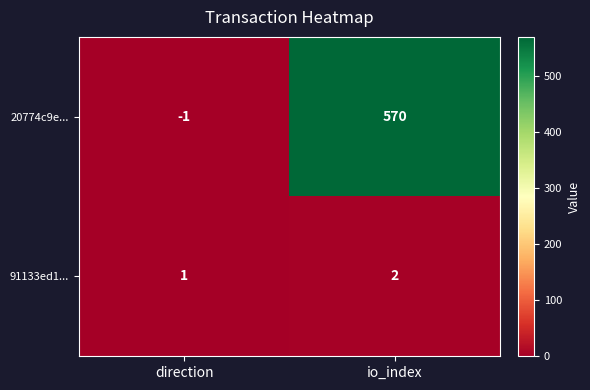

Reading left to right, what are all the values shown in this chart?

20774c9e...: -1	570
91133ed1...: 1	2